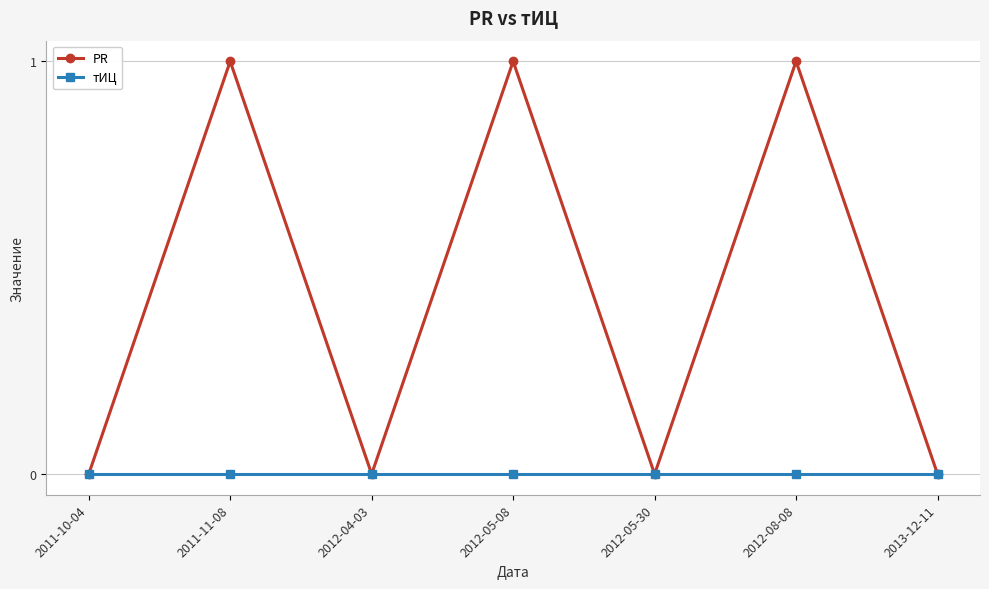

How many lines are shown in the chart?

2